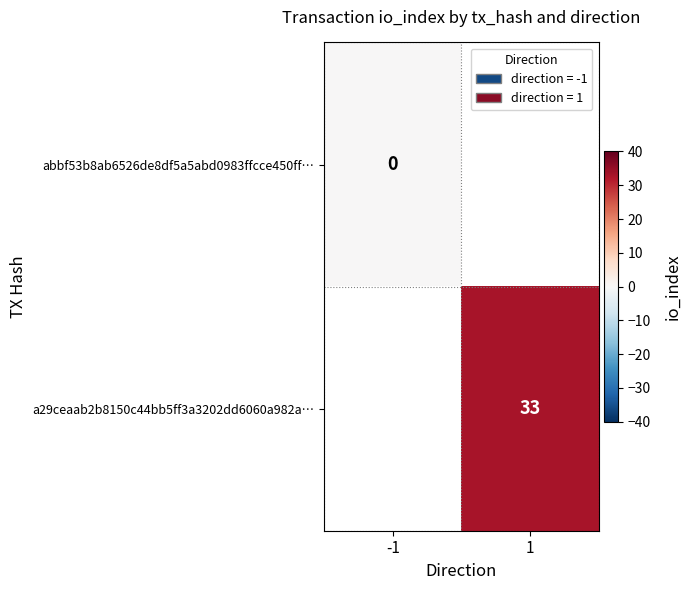

Is it true that a29ceaab2b8150c44bb5ff3a3202dd6060a982a… equals 33 at 1?

True